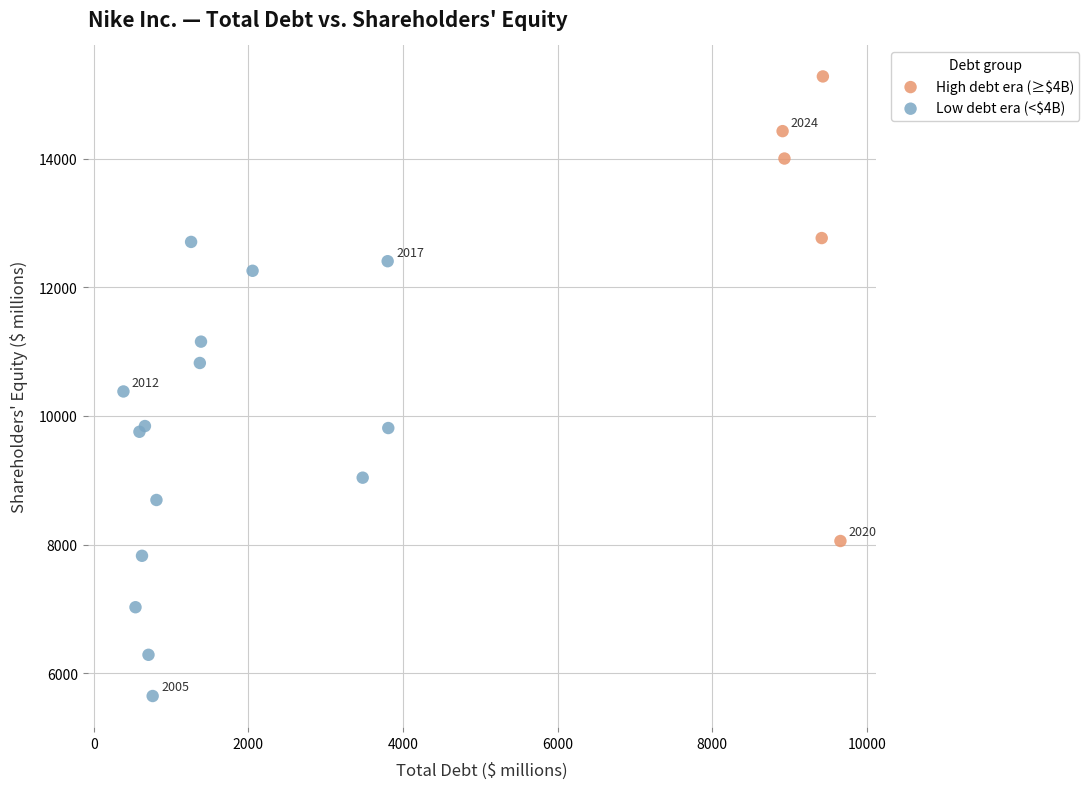

What are all the series names shown in the legend?

High debt era (≥$4B), Low debt era (<$4B)